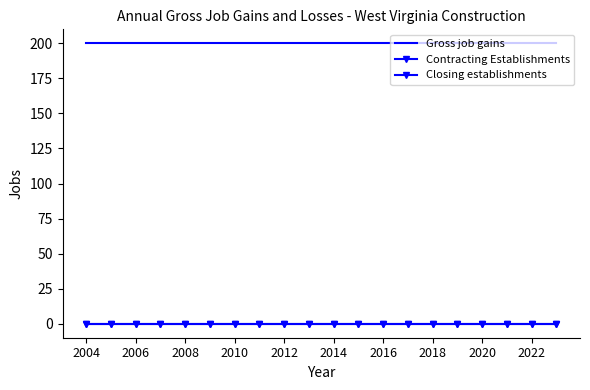

Which series has the widest spread of values?

Gross job gains